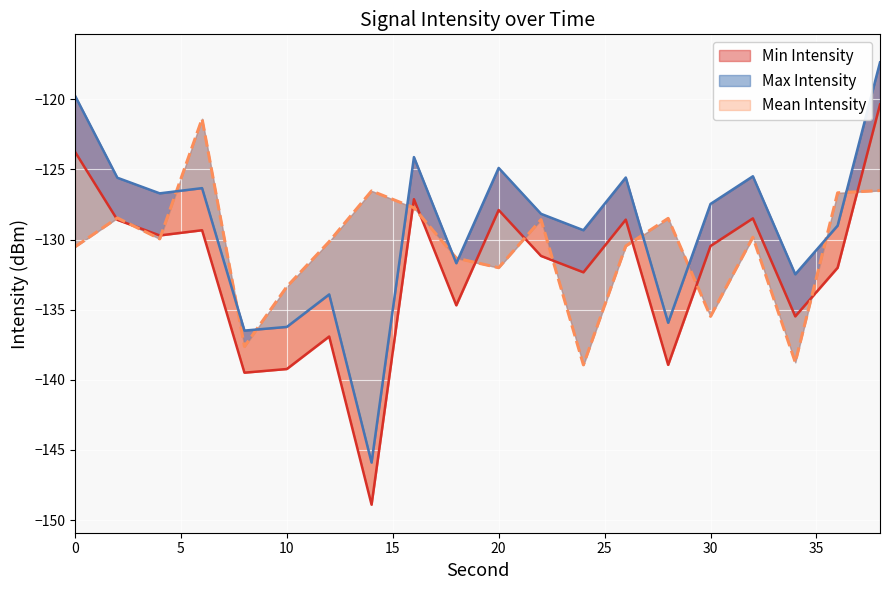

What is the value of the Mean Intensity point at the 15th from the left?

-128.5